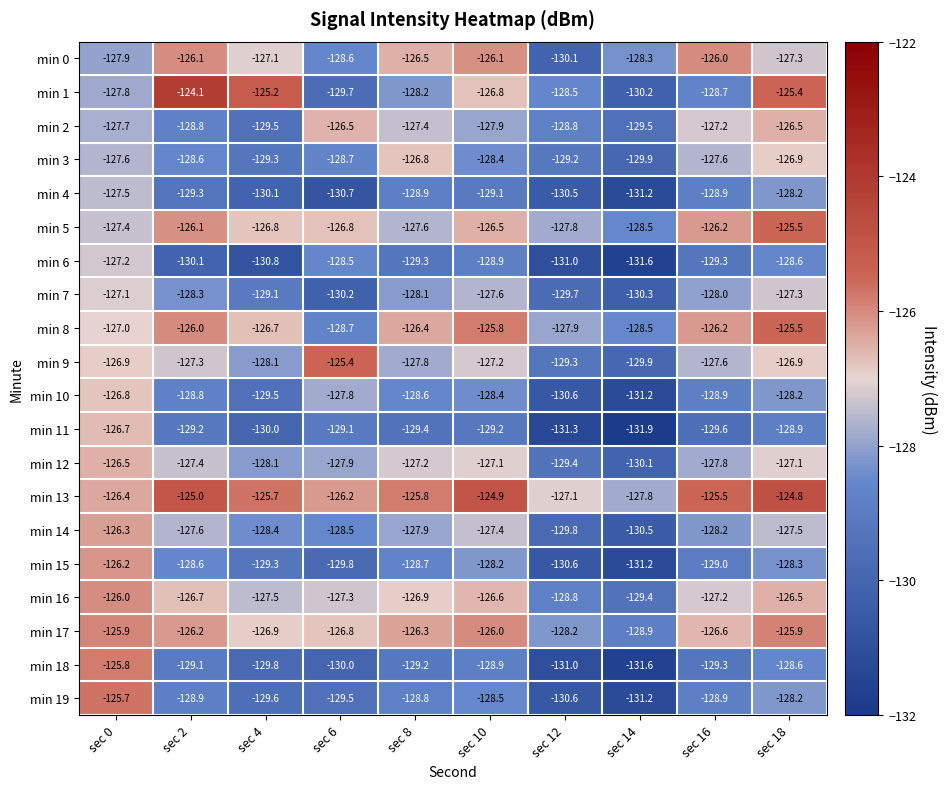

True or false: min 19 has a value of -130.6 at sec 12.

True